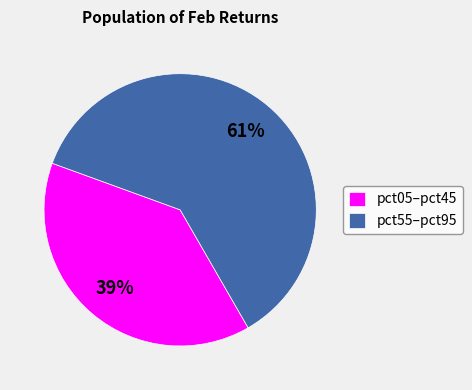

True or false: pct05–pct45 accounts for 51% of the total.

False